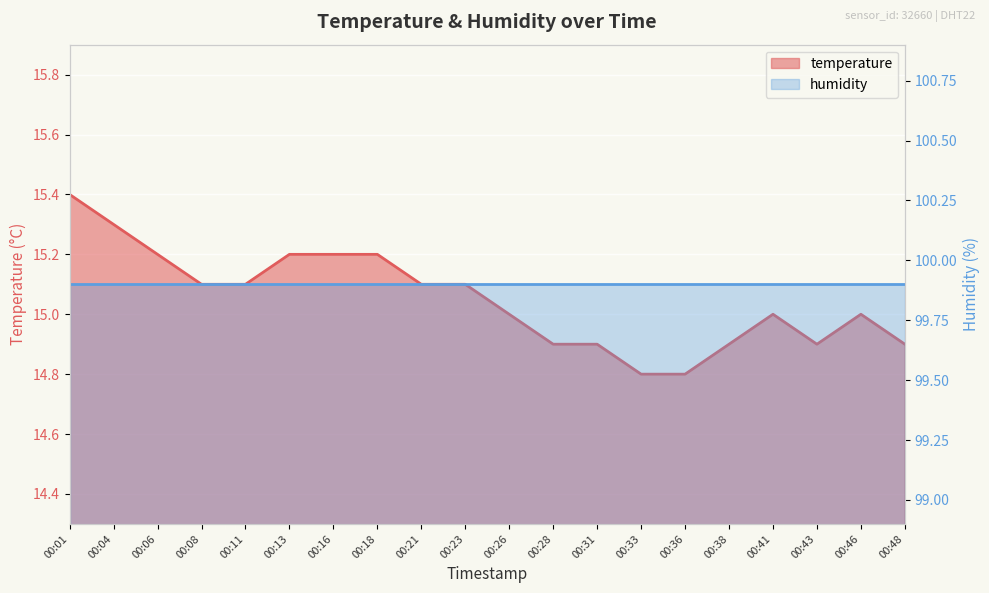

Reading left to right, transcribe all the data shown in this chart.

15.4	15.3	15.2	15.1	15.1	15.2	15.2	15.2	15.1	15.1	15.0	14.9	14.9	14.8	14.8	14.9	15.0	14.9	15.0	14.9